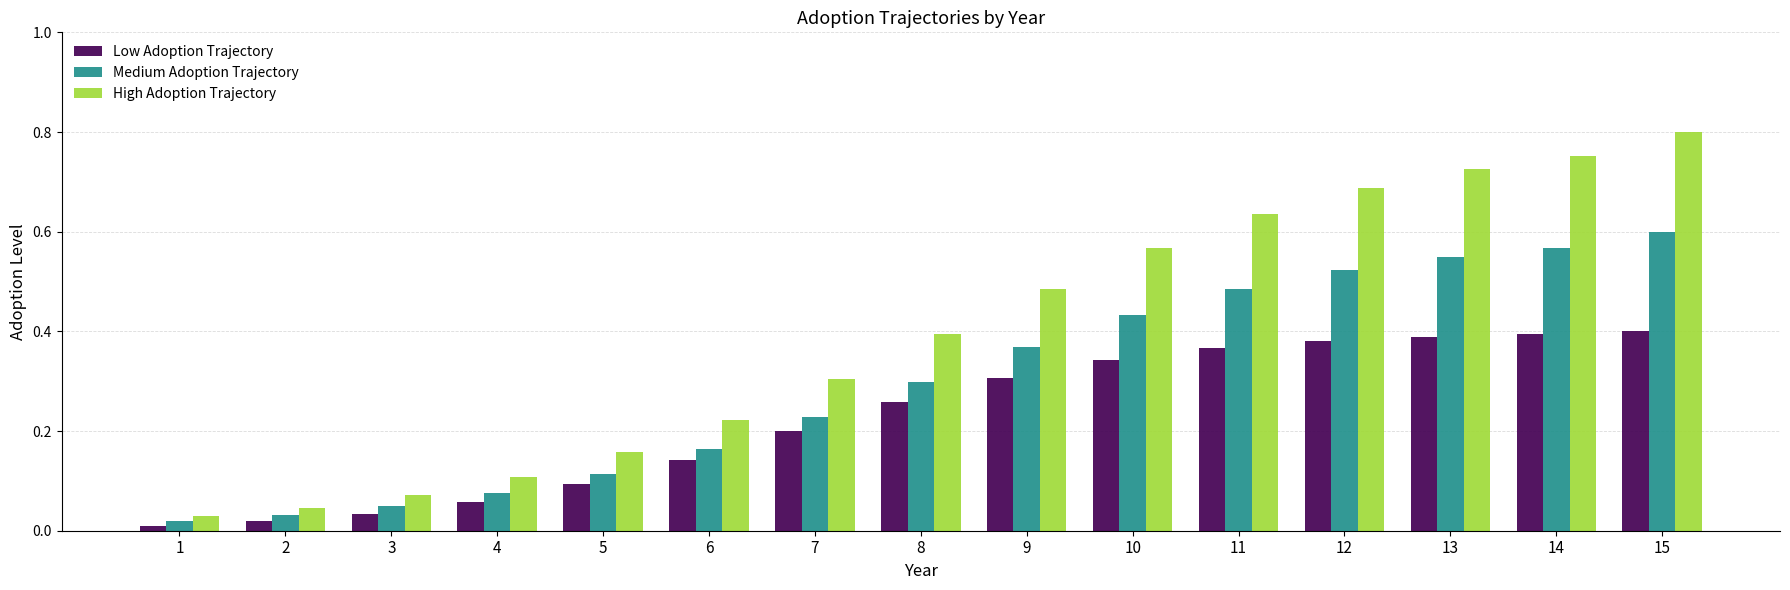

What is the sum of all Medium Adoption Trajectory values?

4.5